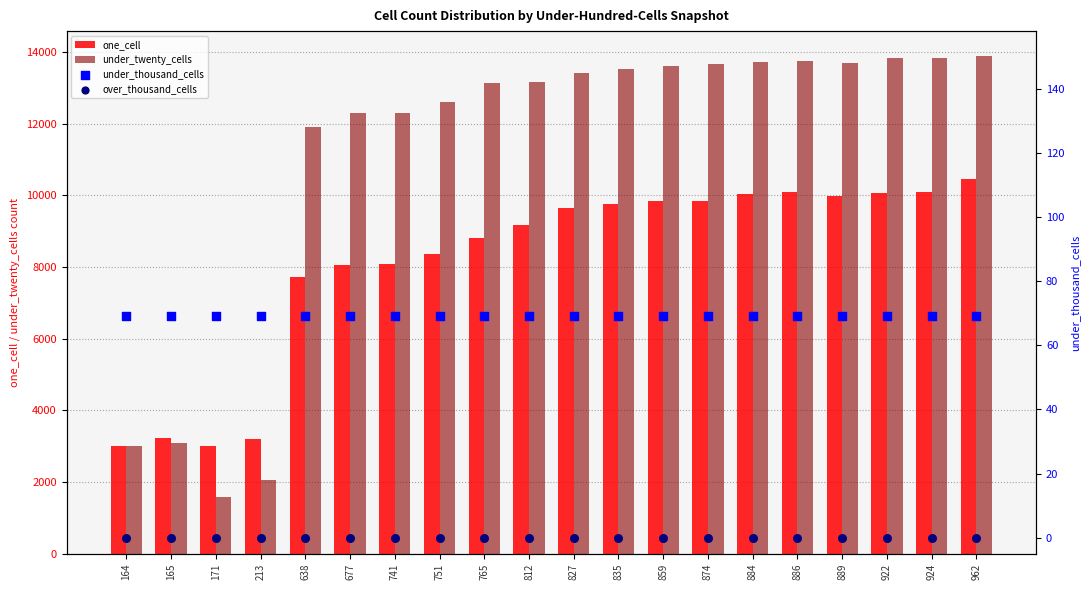

Which series has the widest spread of Y values?

under_twenty_cells